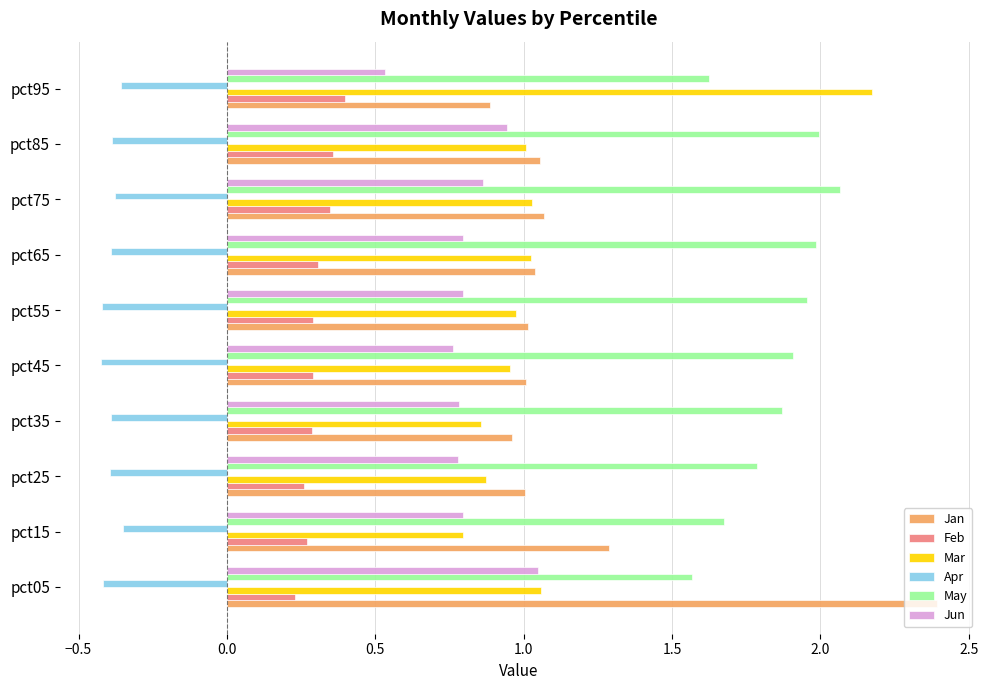

Which series has the largest range (max minus min)?

Jan